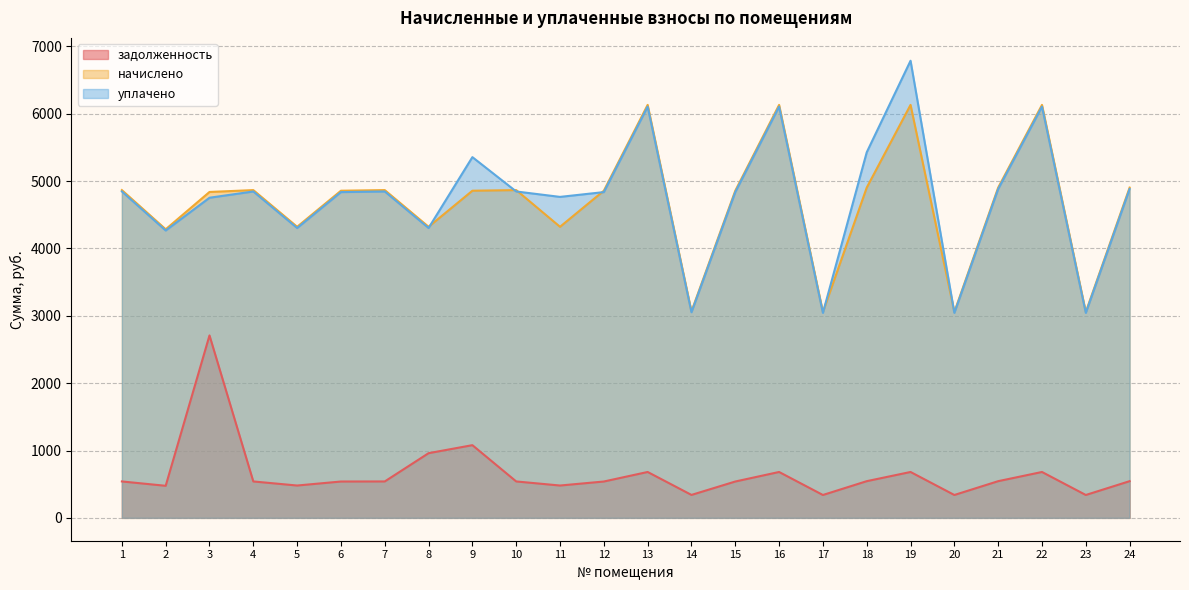

What is the value of the начислено point at the 17th from the left?

3056.5